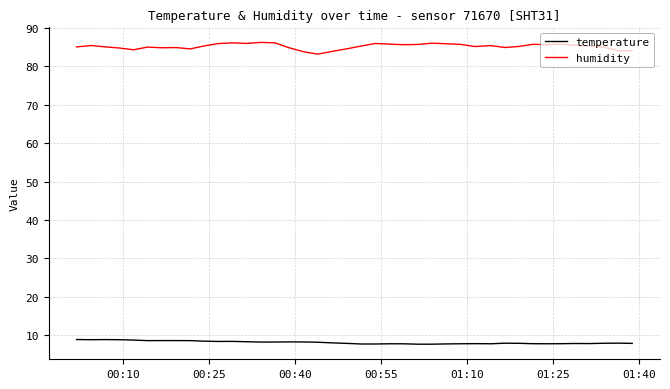

True or false: humidity and temperature intersect in this chart.

False